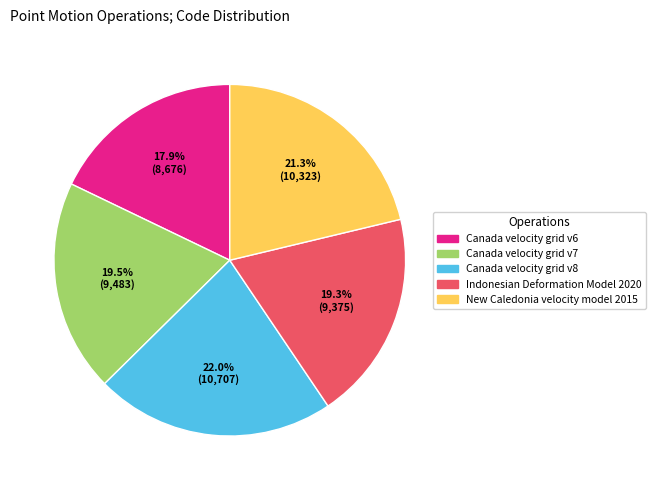

Is Canada velocity grid v8 the majority of the pie?

No